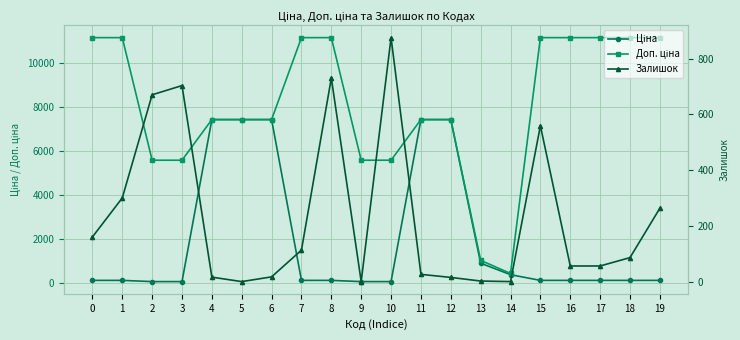

What is the sum of the Ціна values at 15 and 6?

7547.8